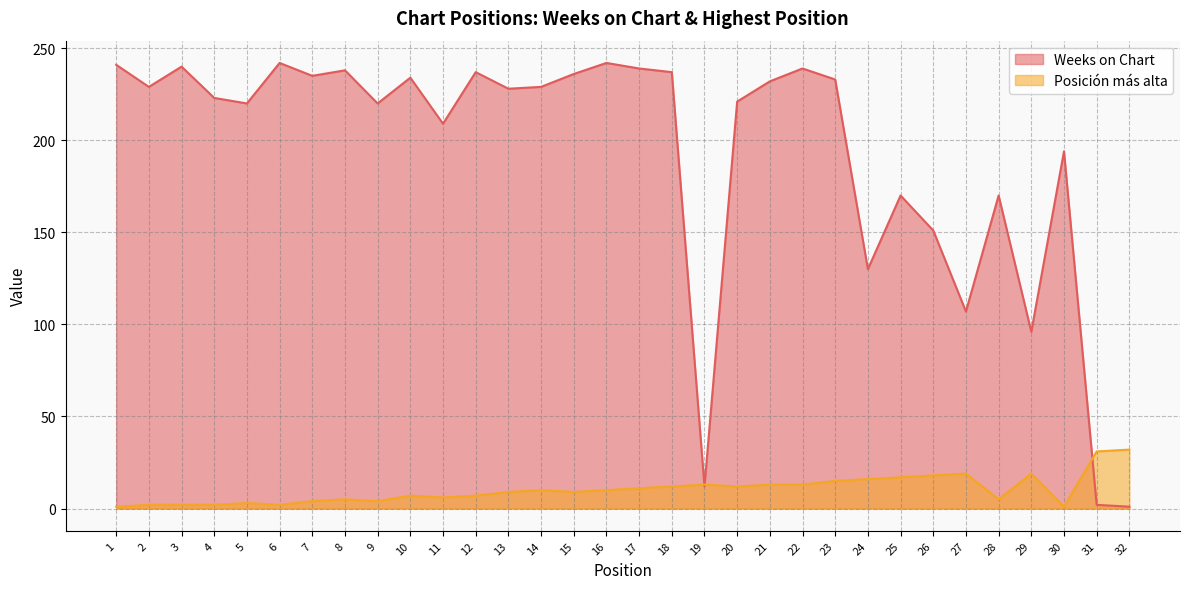

What is the value of the Weeks on Chart point at the 15th from the left?

236